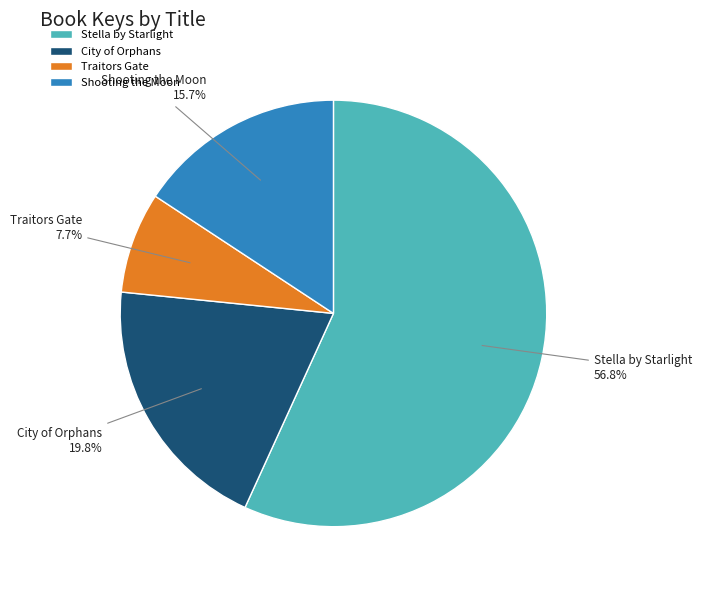

Between City of Orphans and Shooting the Moon, which is larger?

City of Orphans